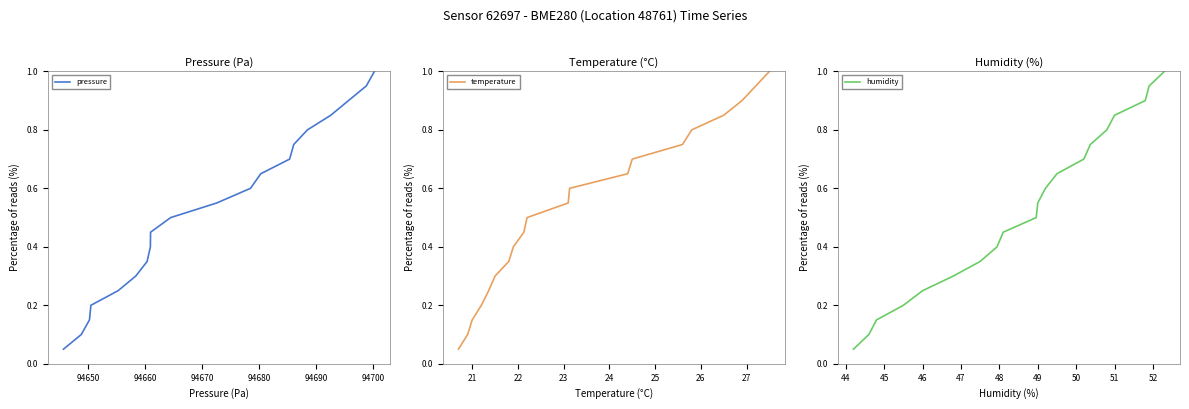

What is the minimum value shown in the chart?

0.1